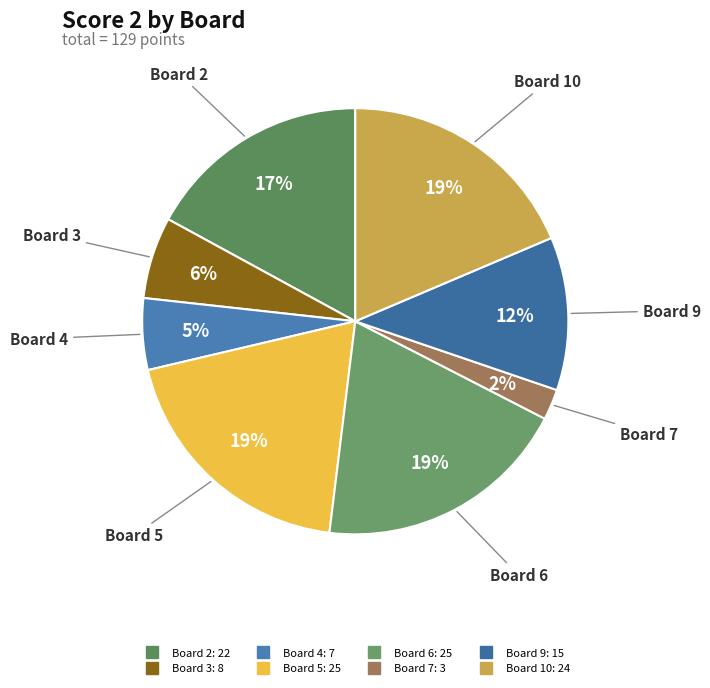

What is the smallest slice in the pie chart?

Board 7